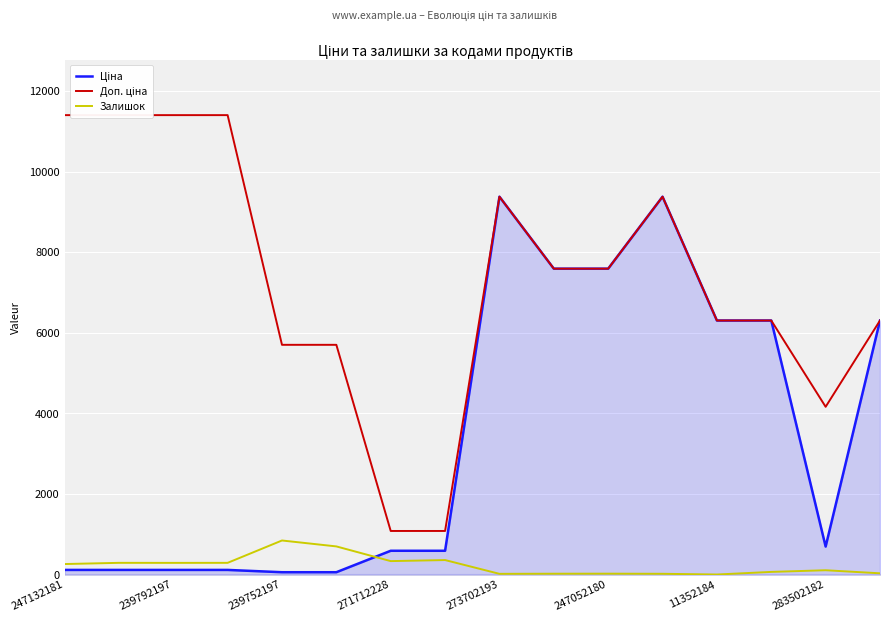

Is it true that Залишок equals 21.0 at 247052180?

True